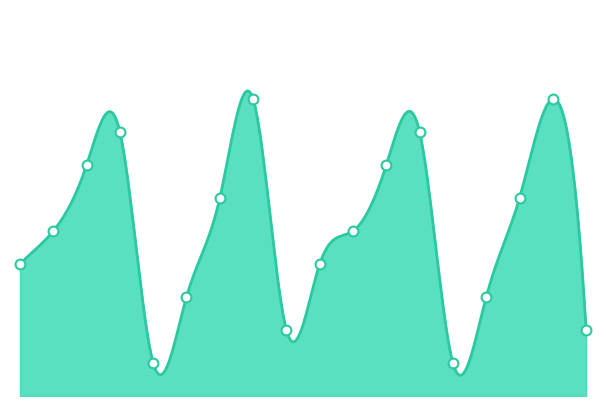

What is the ratio of the value at 4 to the value at 10?

0.2